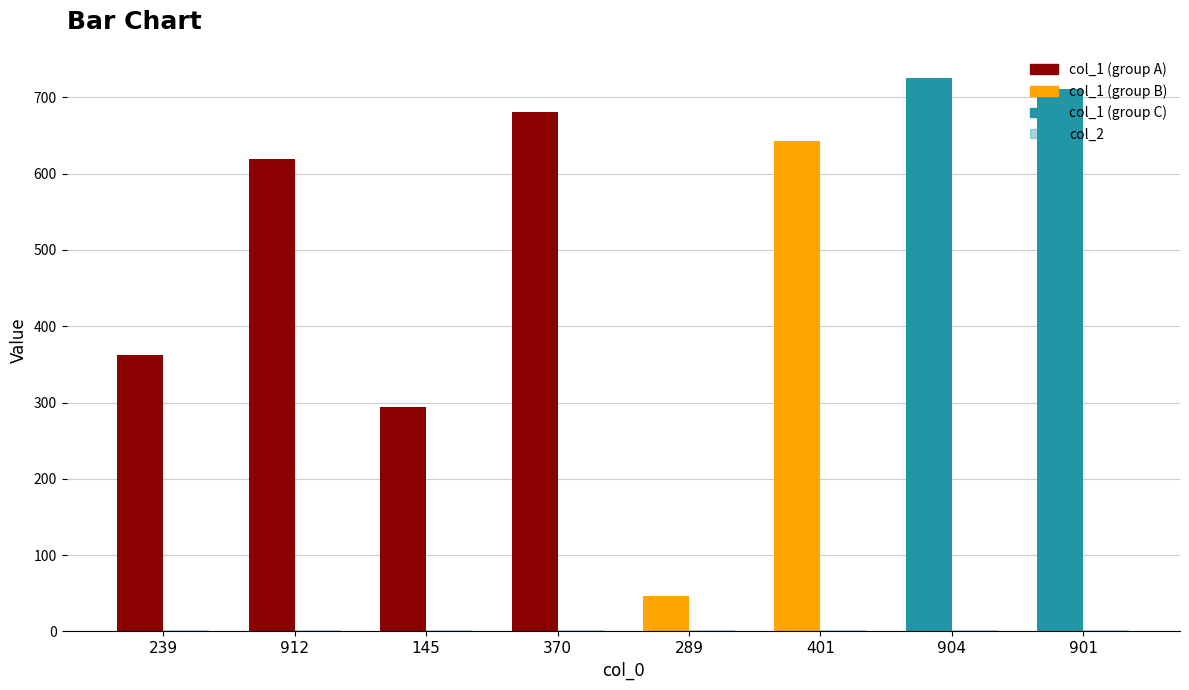

At which category is the sum across all series the highest?

904